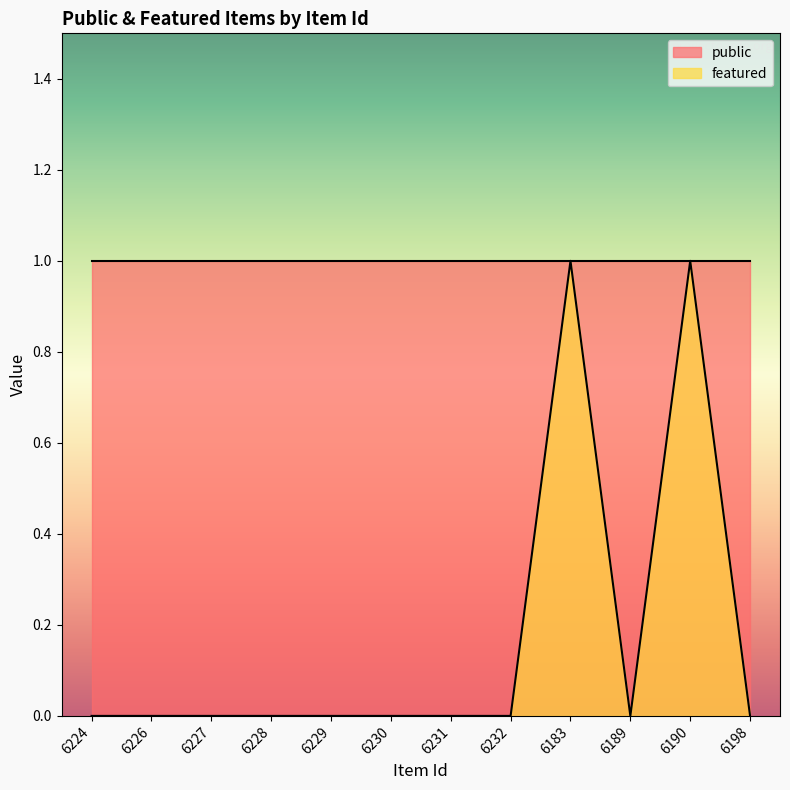

Between 6228 and 6229, which is larger?

6228